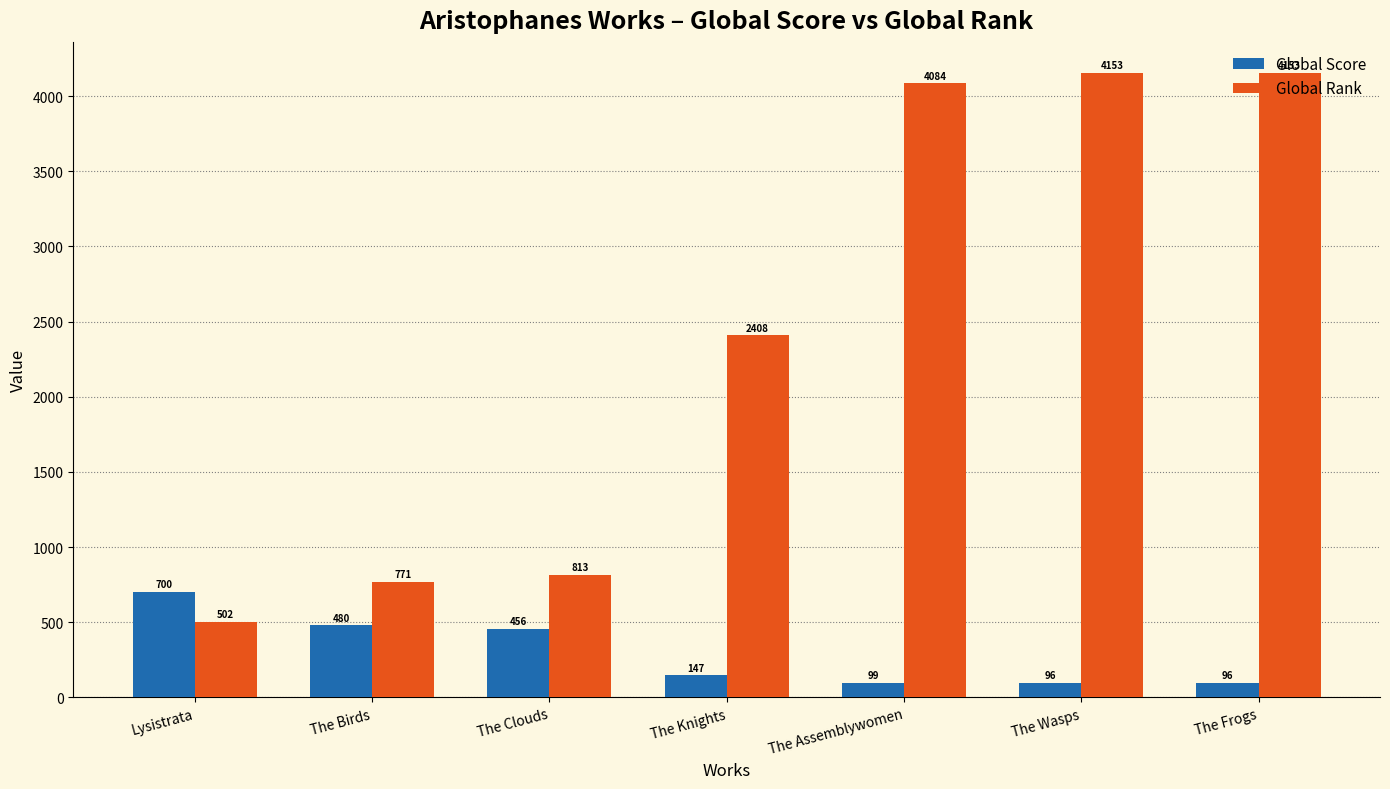

Rank the series by their average value, from lowest to highest.

Global Score, Global Rank